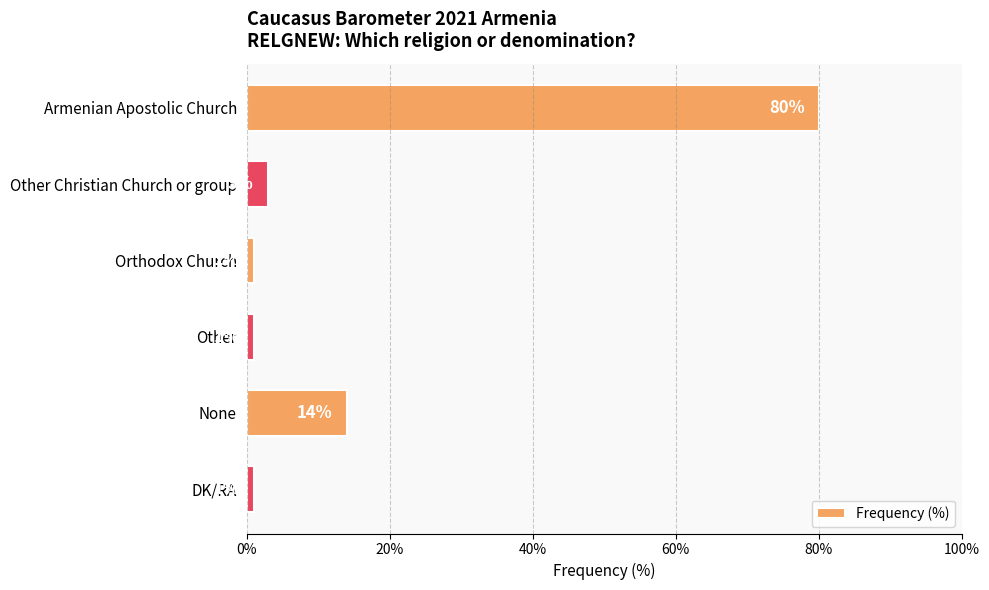

What is the difference between the second highest and second lowest values?

13